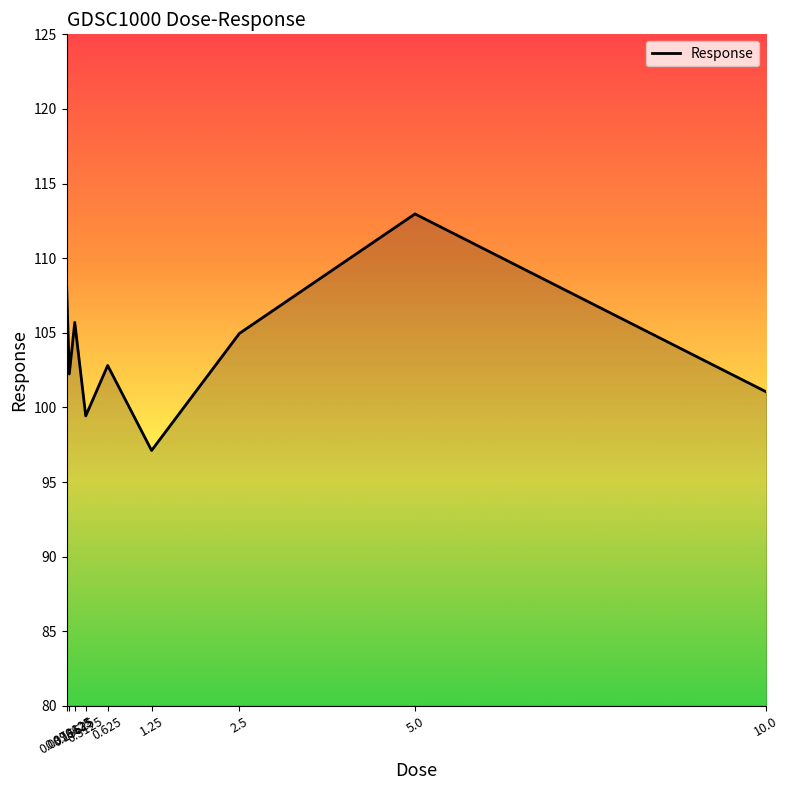

Between 5.0 and 0.625, which is larger?

5.0